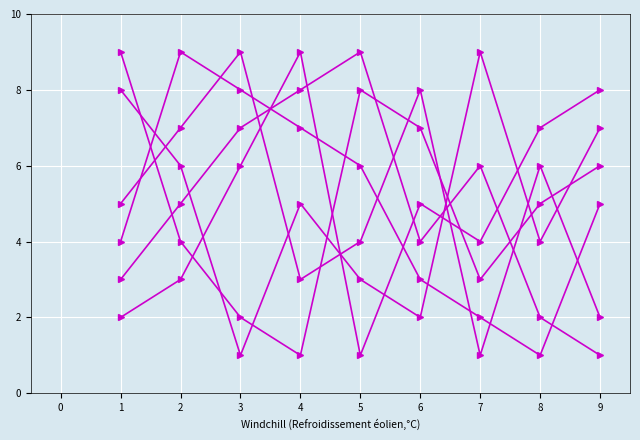

Is this an area chart (filled region under the line)?

No